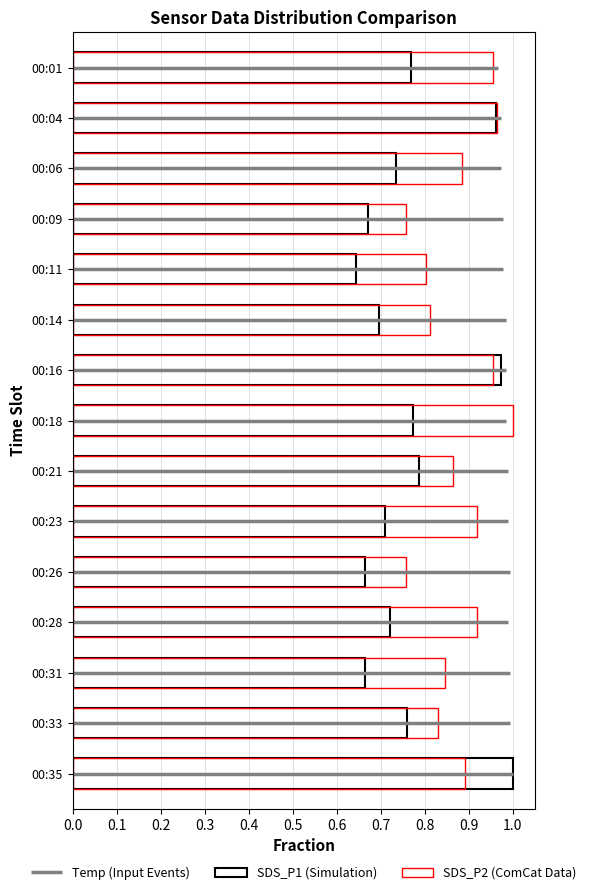

At which category is the sum across all series the highest?

00:16